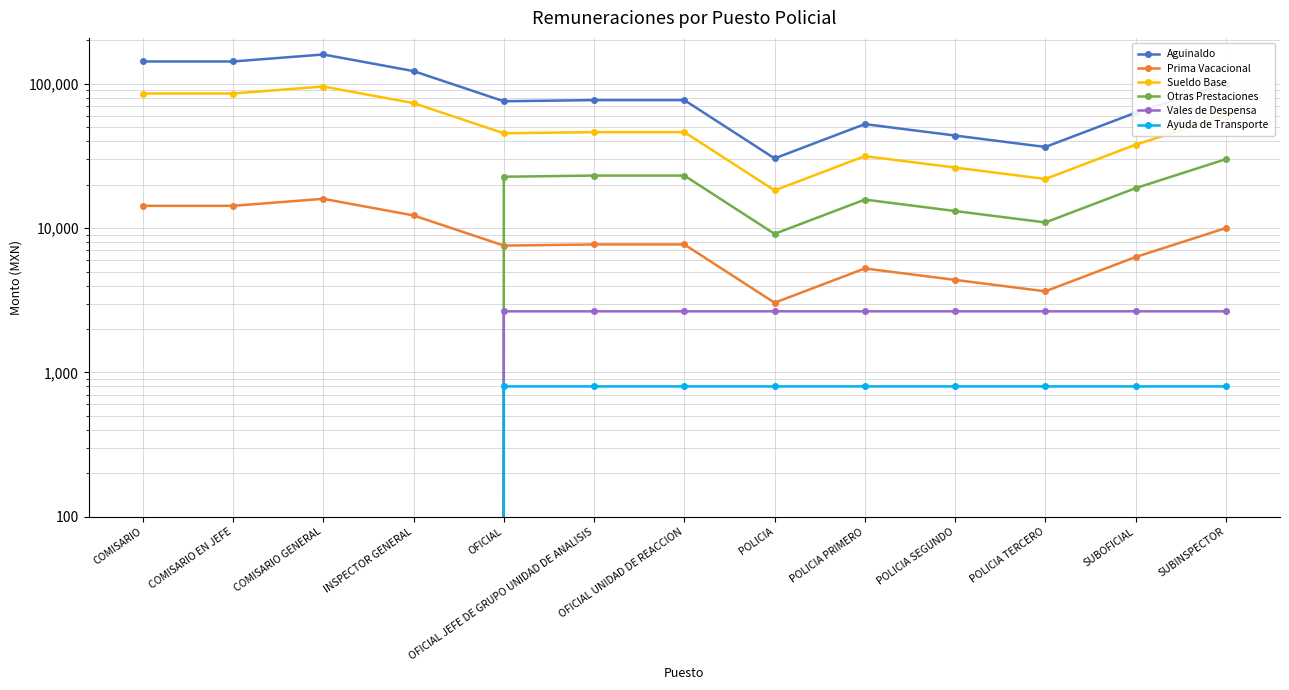

What are all the series names shown in the legend?

Aguinaldo, Prima Vacacional, Sueldo Base, Otras Prestaciones, Vales de Despensa, Ayuda de Transporte